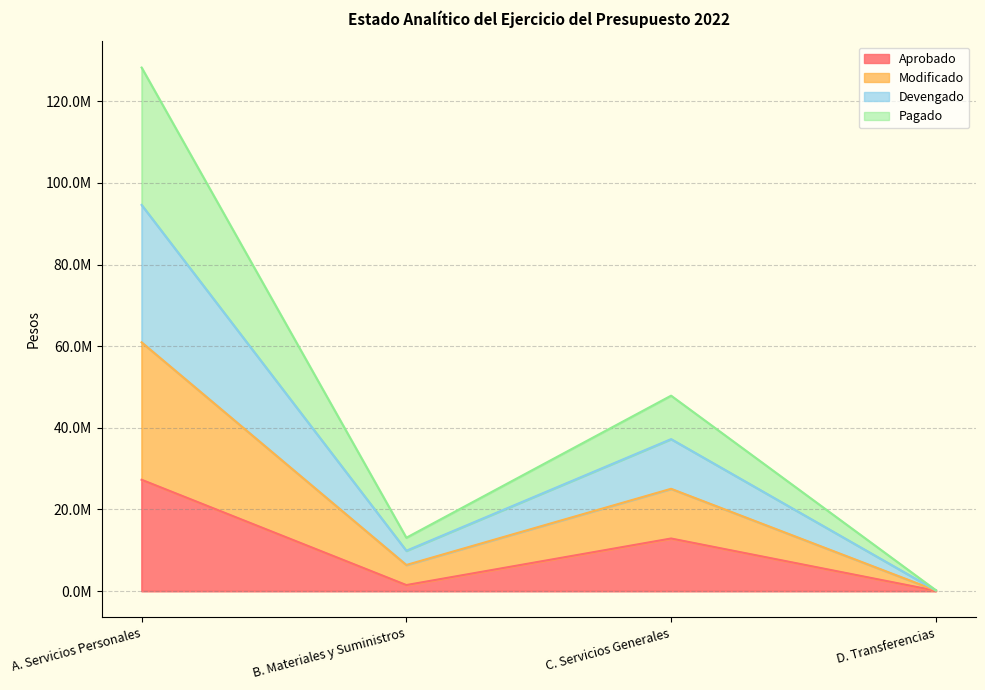

What is the spread (max minus min) of values at B. Materiales y Suministros?

11596487.8